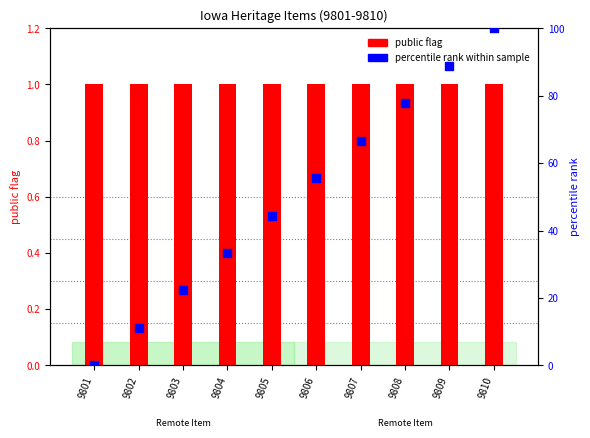

Which series has the largest total across all categories?

percentile rank within sample